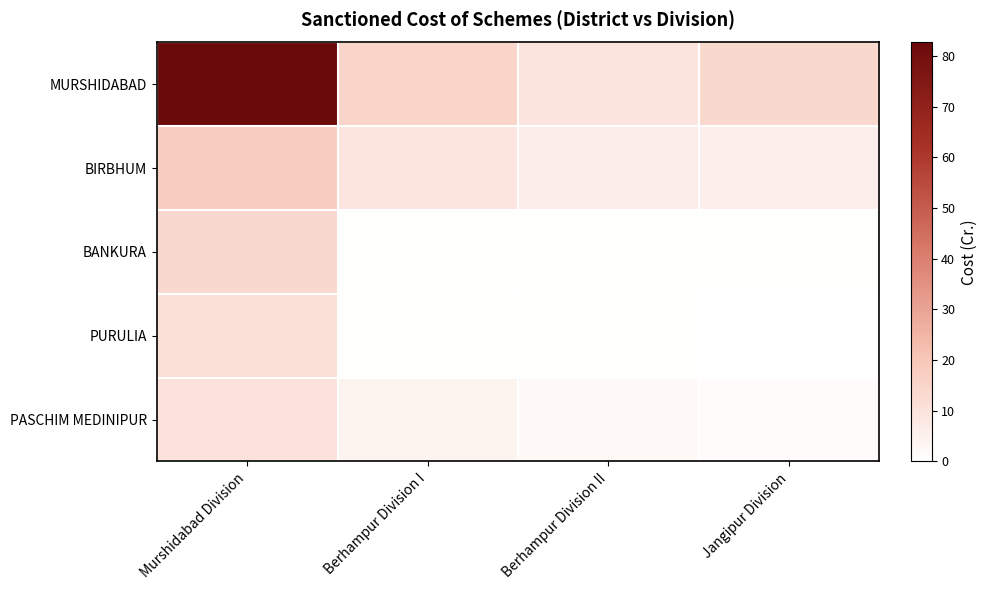

Reading left to right, what are all the values shown in this chart?

MURSHIDABAD: Murshidabad Division=82.7	Berhampur Division I=15.4	Berhampur Division II=9.5	Jangipur Division=13.8
BIRBHUM: Murshidabad Division=17.5	Berhampur Division I=9.1	Berhampur Division II=6.2	Jangipur Division=5.9
BANKURA: Murshidabad Division=13.5	Berhampur Division I=0.4	Berhampur Division II=0.4	Jangipur Division=0.4
PURULIA: Murshidabad Division=11.0	Berhampur Division I=0.4	Berhampur Division II=0.4	Jangipur Division=0.3
PASCHIM MEDINIPUR: Murshidabad Division=10.1	Berhampur Division I=4.2	Berhampur Division II=2.3	Jangipur Division=1.6